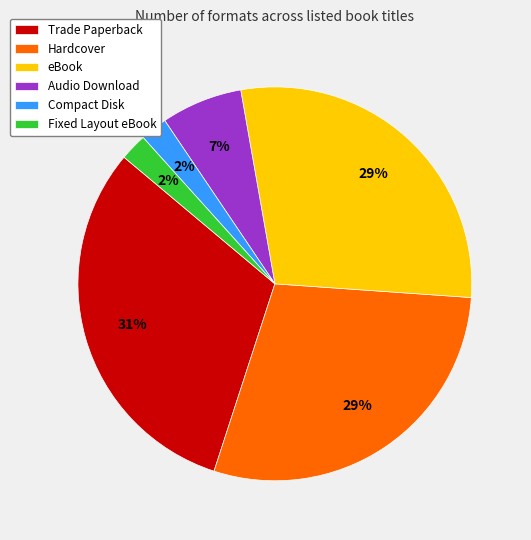

Do Fixed Layout eBook and Compact Disk together represent more than half of the pie?

No